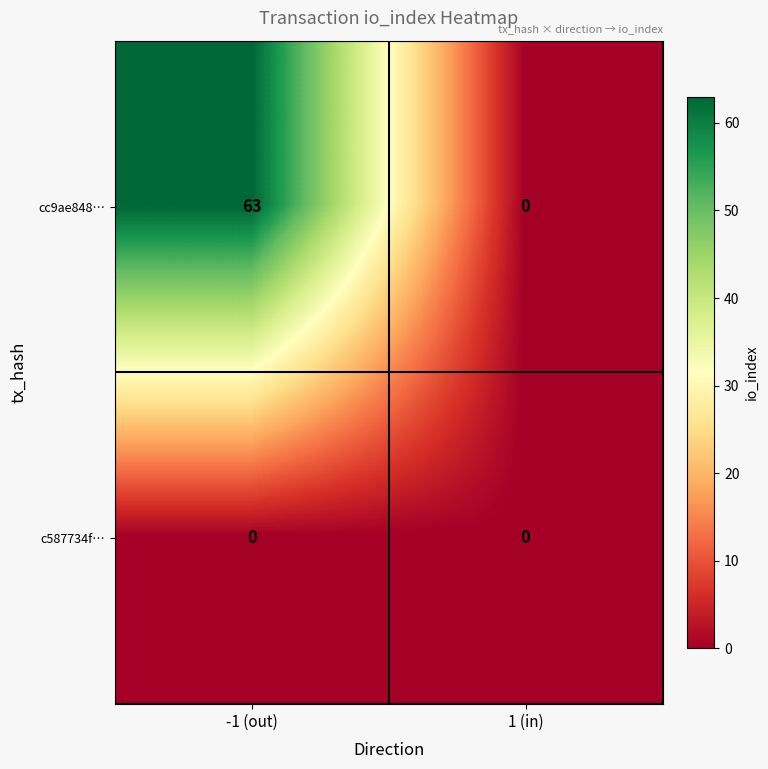

What is the sum of all cc9ae848… values?

63